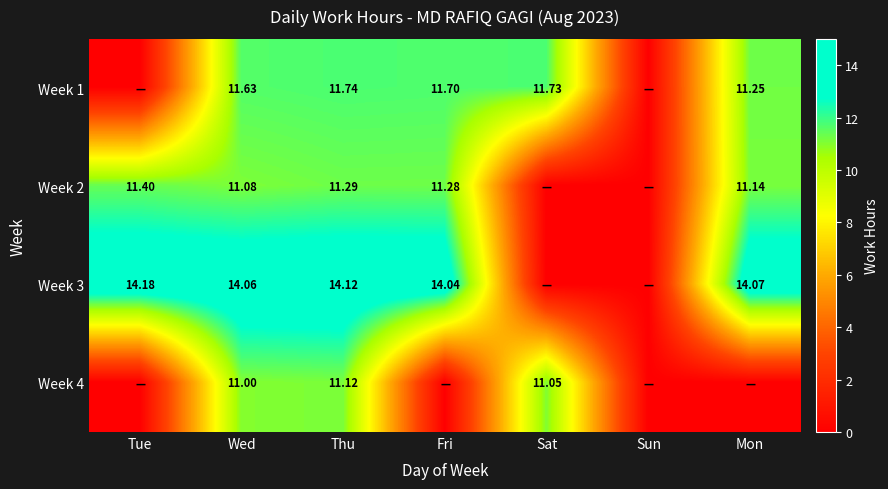

Is the value of Week 4 at Sat greater than the value of Week 1 at Sat?

No